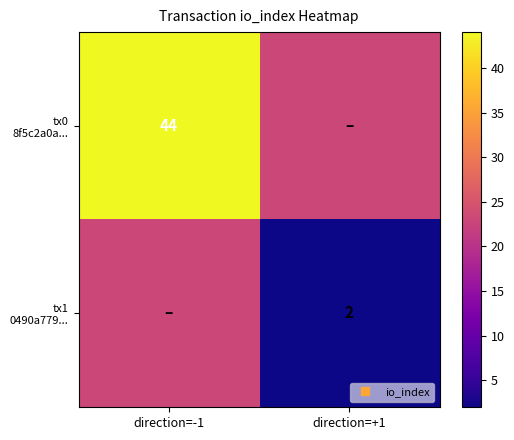

True or false: tx1 0490a779... has a value of 23 at direction=-1.

True